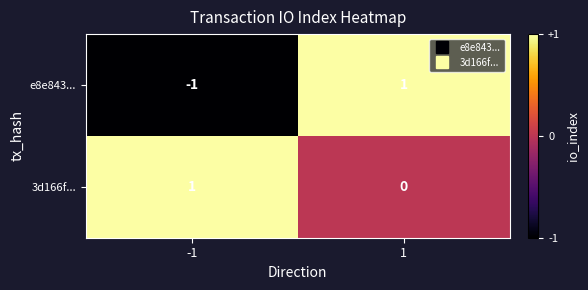

Which series has the largest total across all categories?

3d166f...